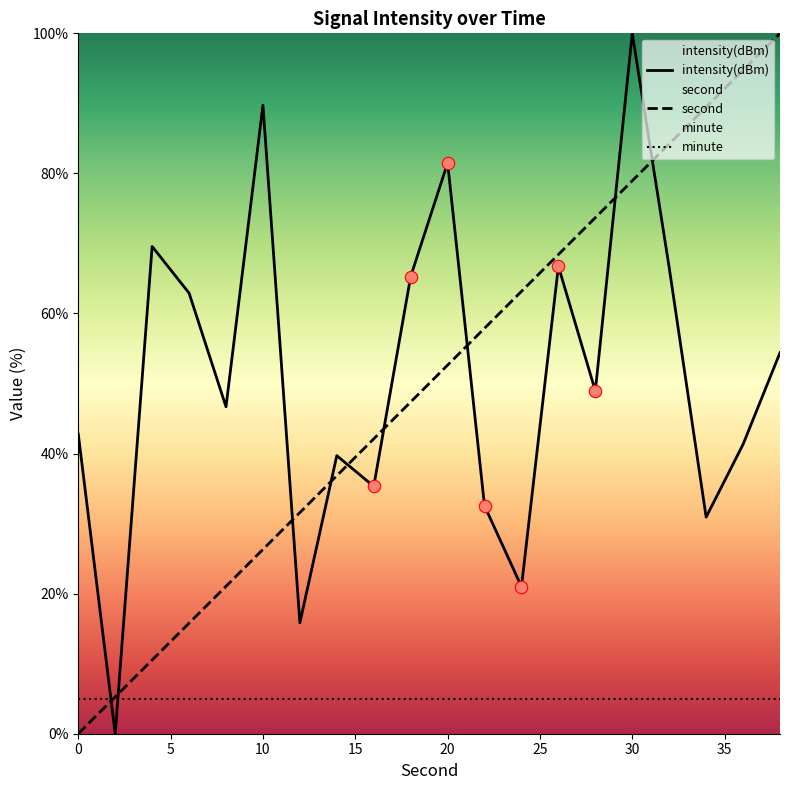

Which series has the largest Y range (max minus min)?

second